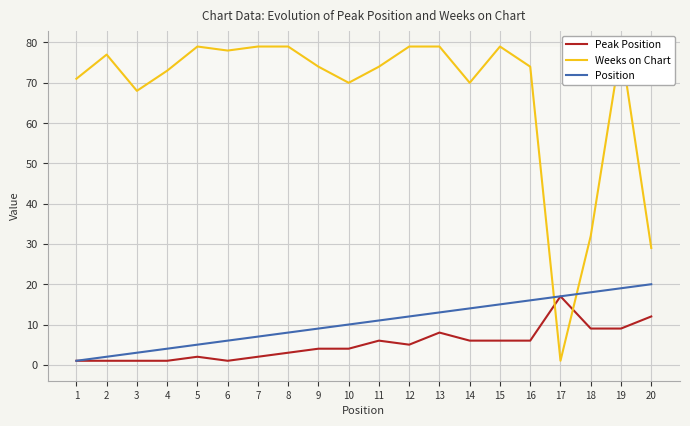

Which series has the largest total across all categories?

Weeks on Chart